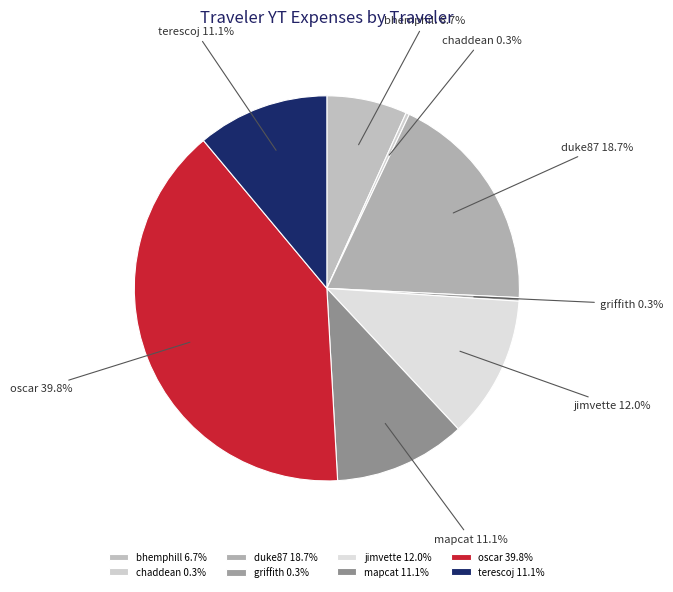

Count the number of slices in the pie.

8